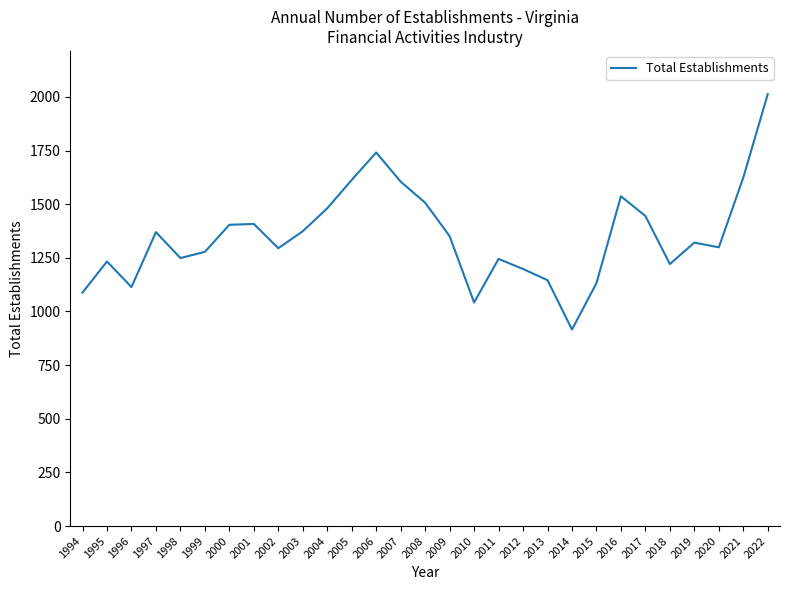

What is the difference between the second highest and second lowest values?

699